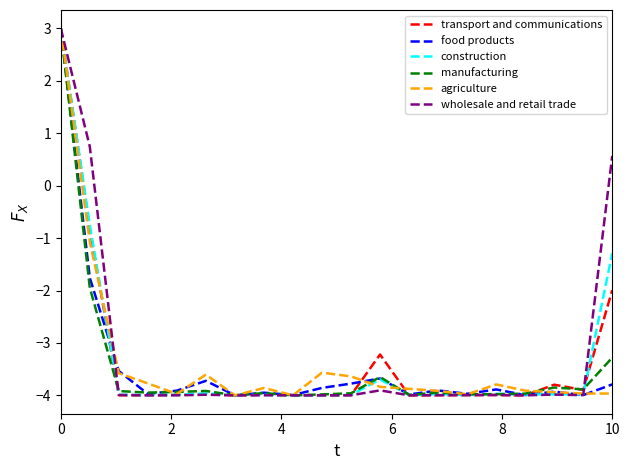

What is the minimum value shown in the chart?

-4.0